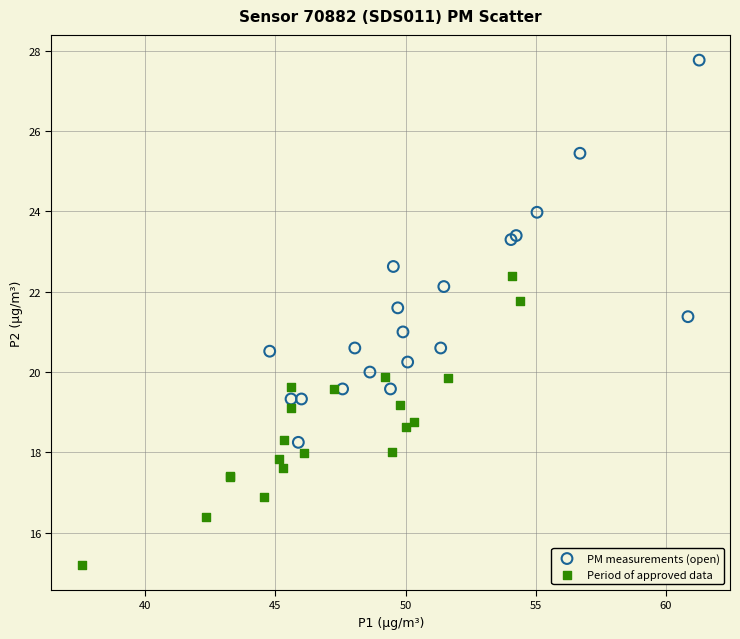

Which series contains the highest Y value?

PM measurements (open)